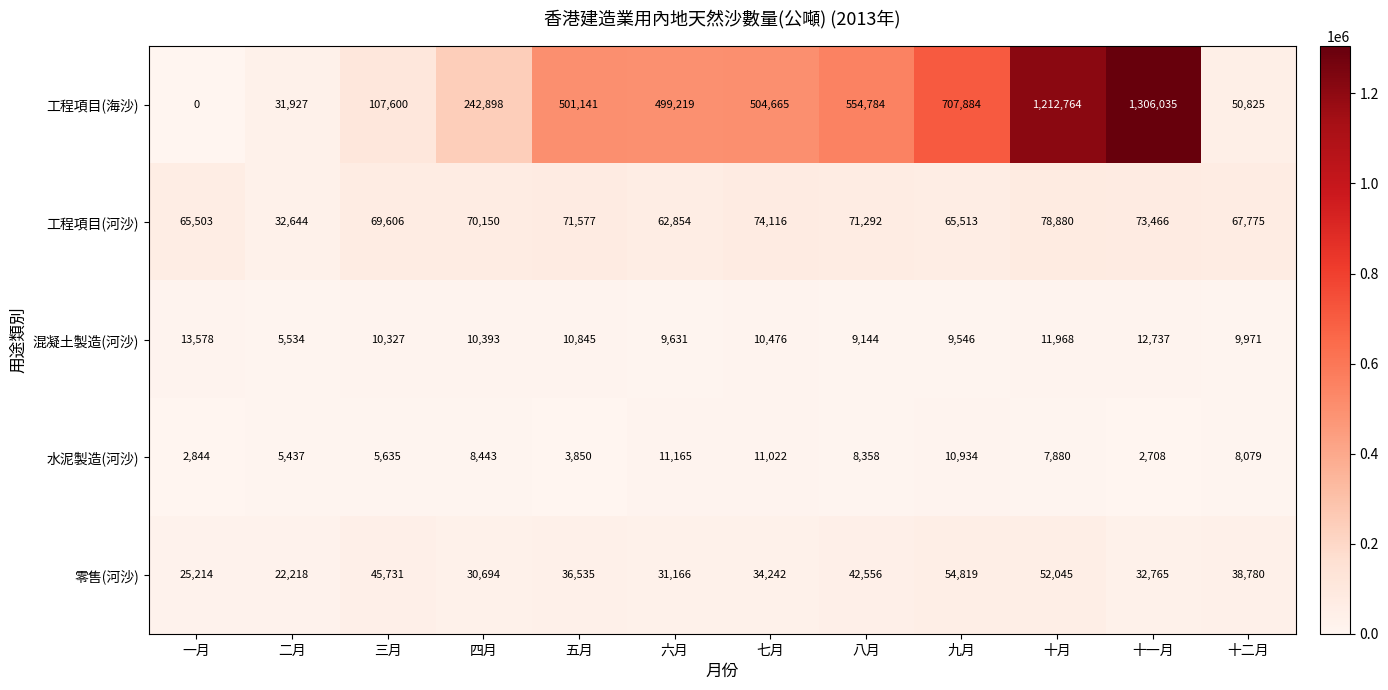

What is the difference between the highest and lowest values at 六月?

489588